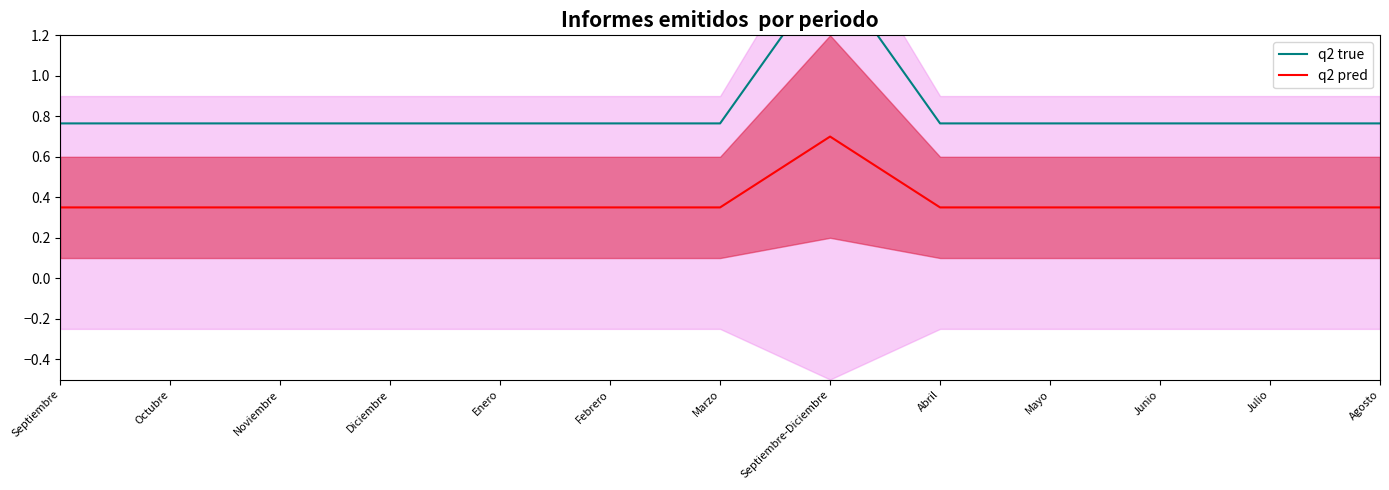

The q2 pred series shows 0.6 at Octubre. True or false?

False